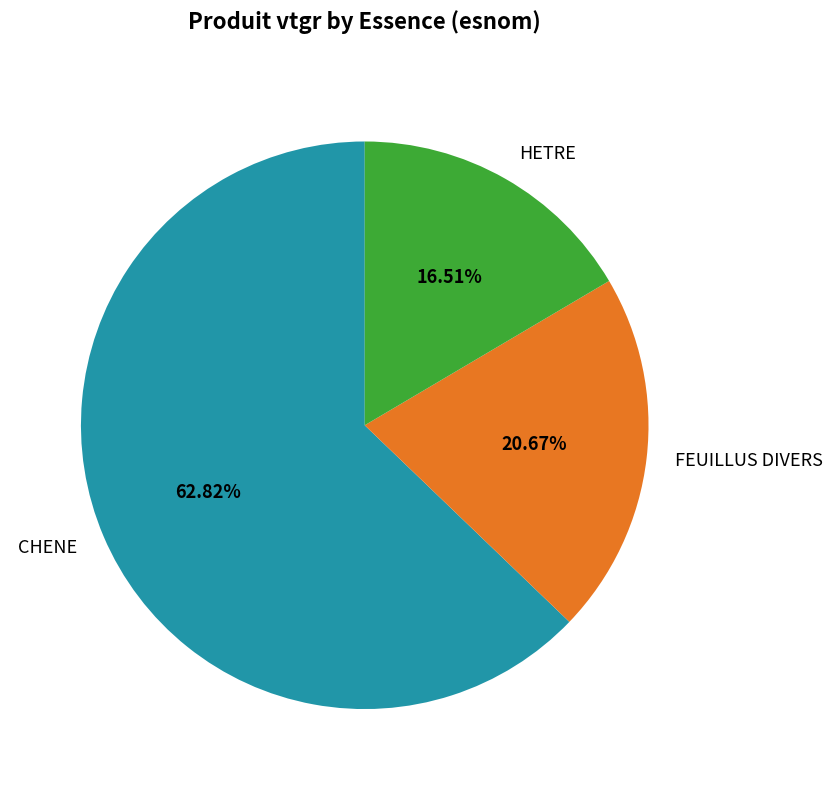

What percentage is the FEUILLUS DIVERS slice, to the nearest percent?

21%